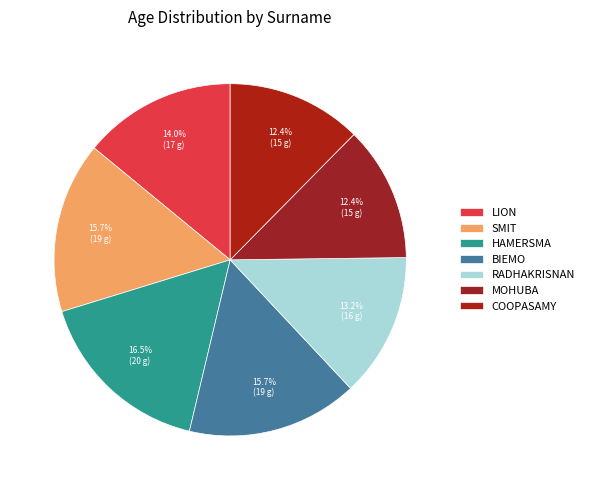

Is there a majority slice in this chart?

No